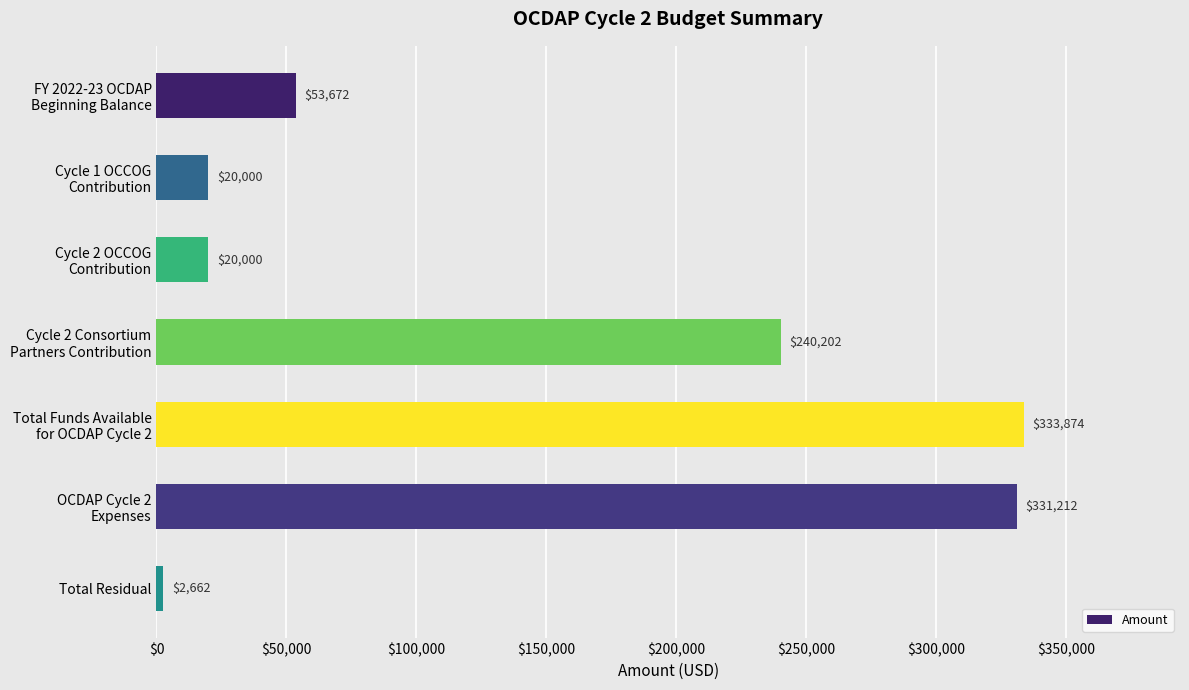

Reading top to bottom, transcribe all the data shown in this chart.

53672	20000	20000	240202	333874	331212	2662